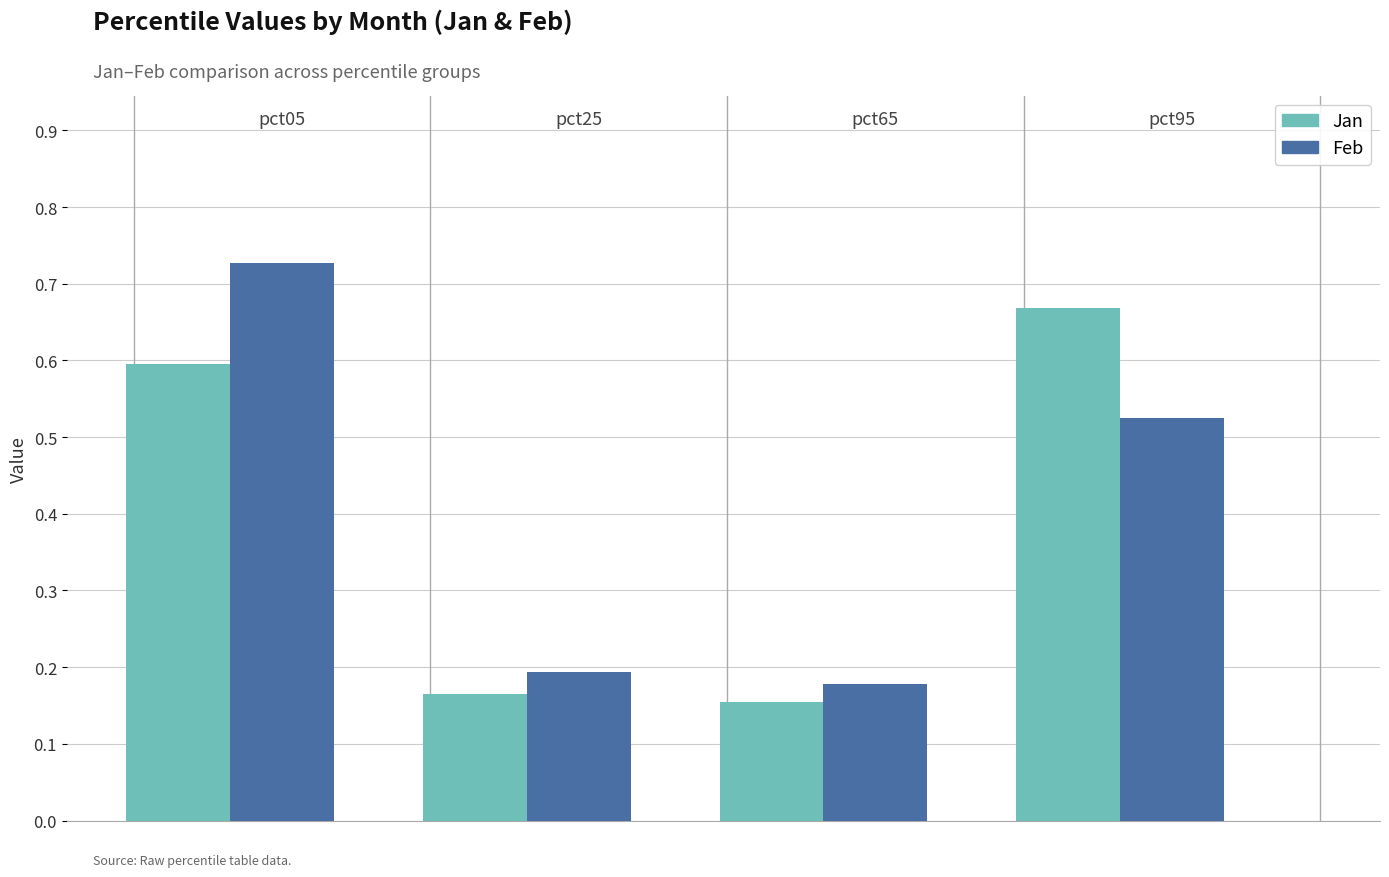

At how many categories does at least one series exceed 0?

4